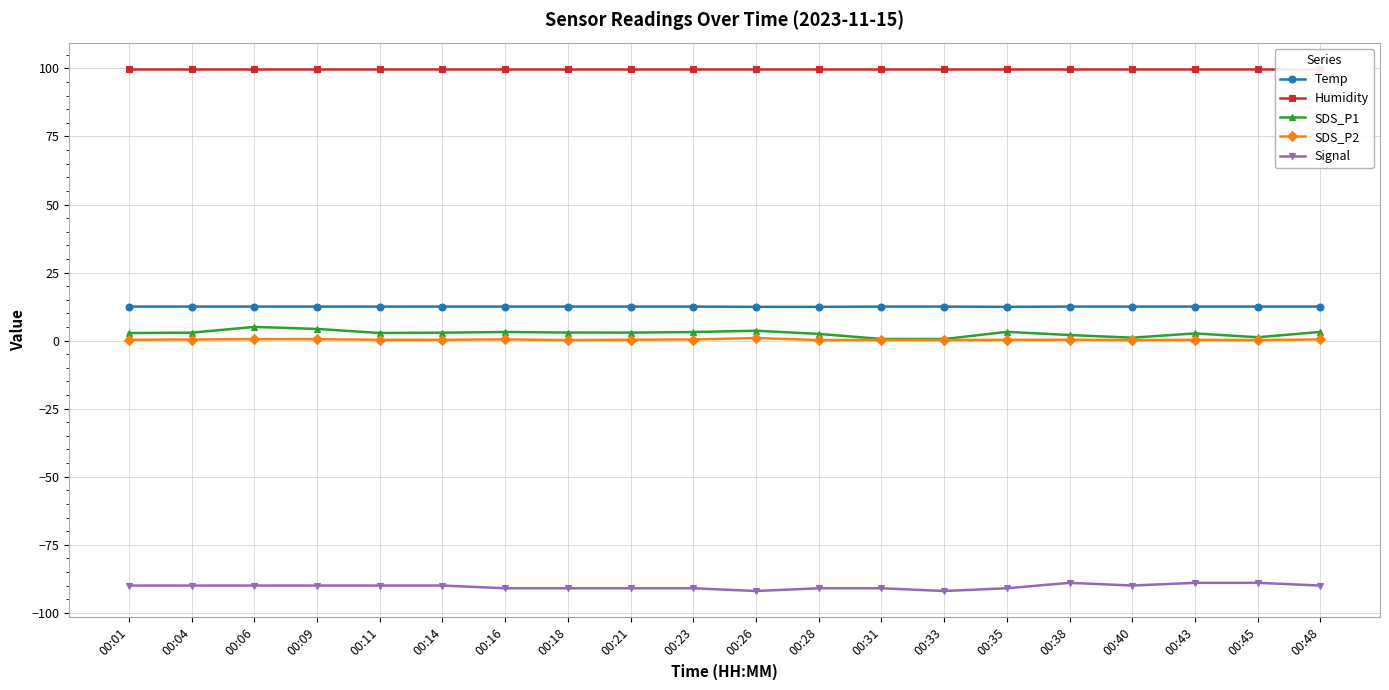

What is the difference between the SDS_P2 values at 00:31 and 00:26?

0.7